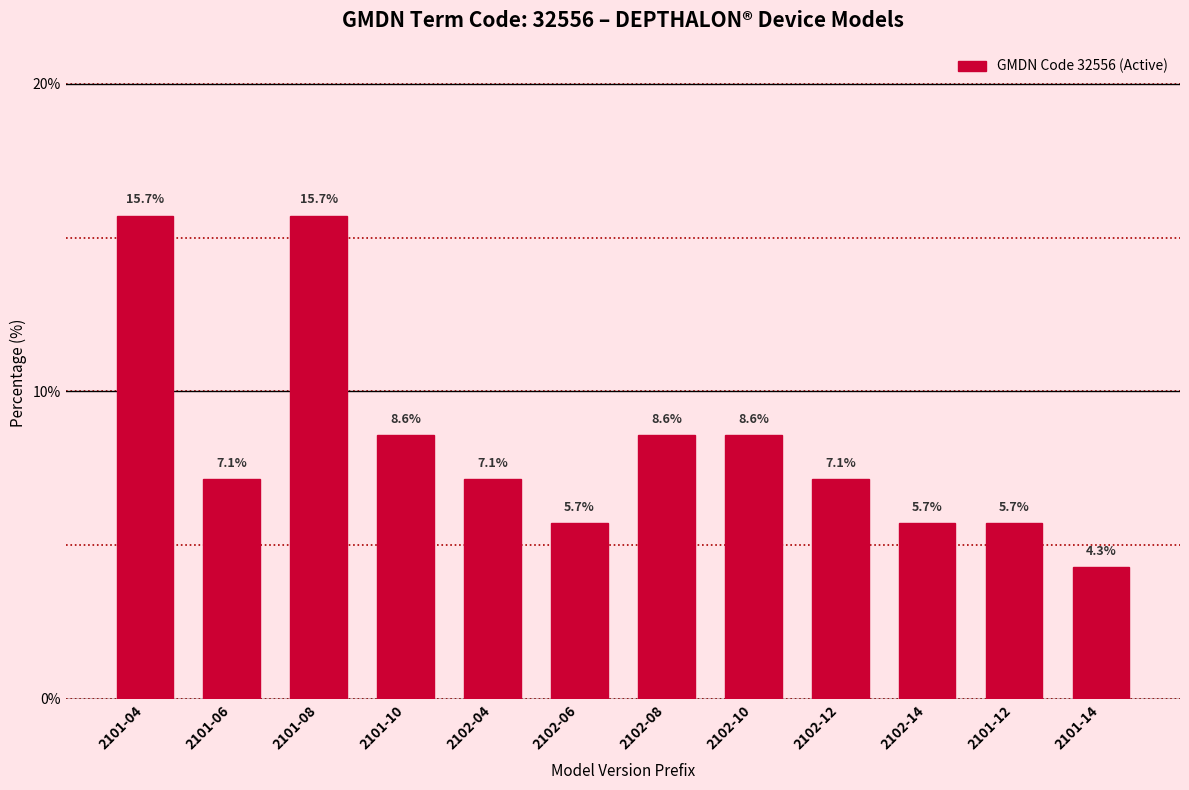

Reading left to right, list all the values displayed in this chart.

15.7	7.1	15.7	8.6	7.1	5.7	8.6	8.6	7.1	5.7	5.7	4.3